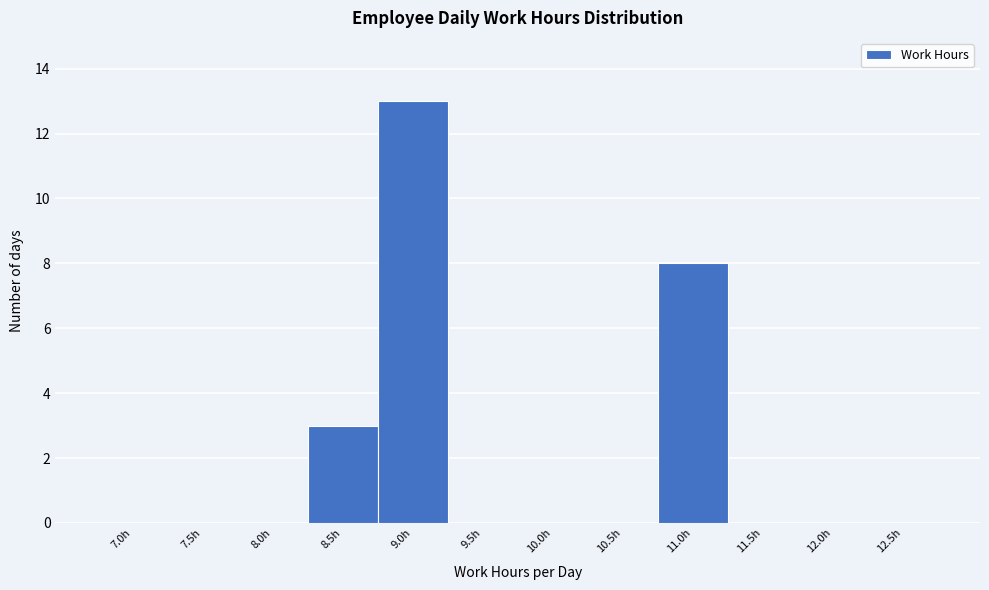

Reading left to right, extract all data points from this chart.

7.0h=0	7.5h=0	8.0h=0	8.5h=3	9.0h=13	9.5h=0	10.0h=0	10.5h=0	11.0h=8	11.5h=0	12.0h=0	12.5h=0